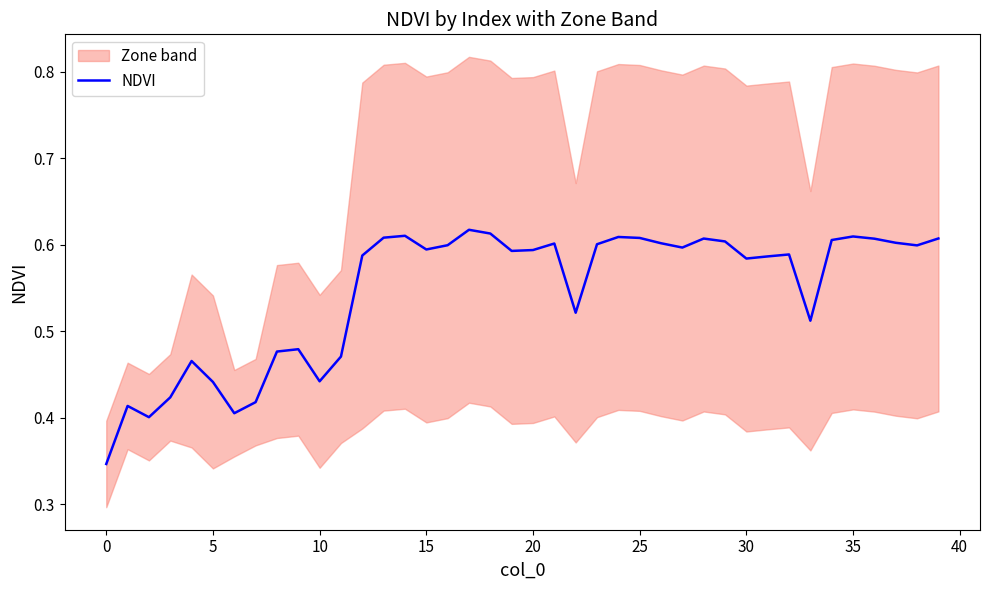

The NDVI series shows 0.2 at 5. True or false?

False